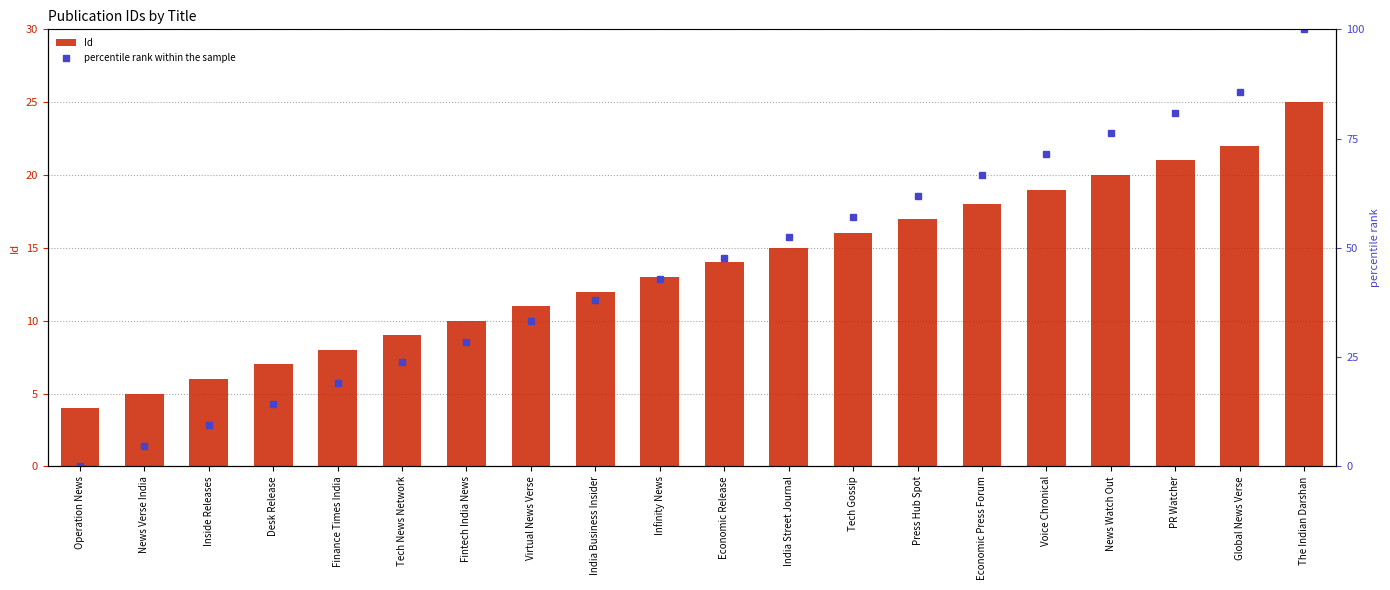

How many categories are shown in the chart?

20